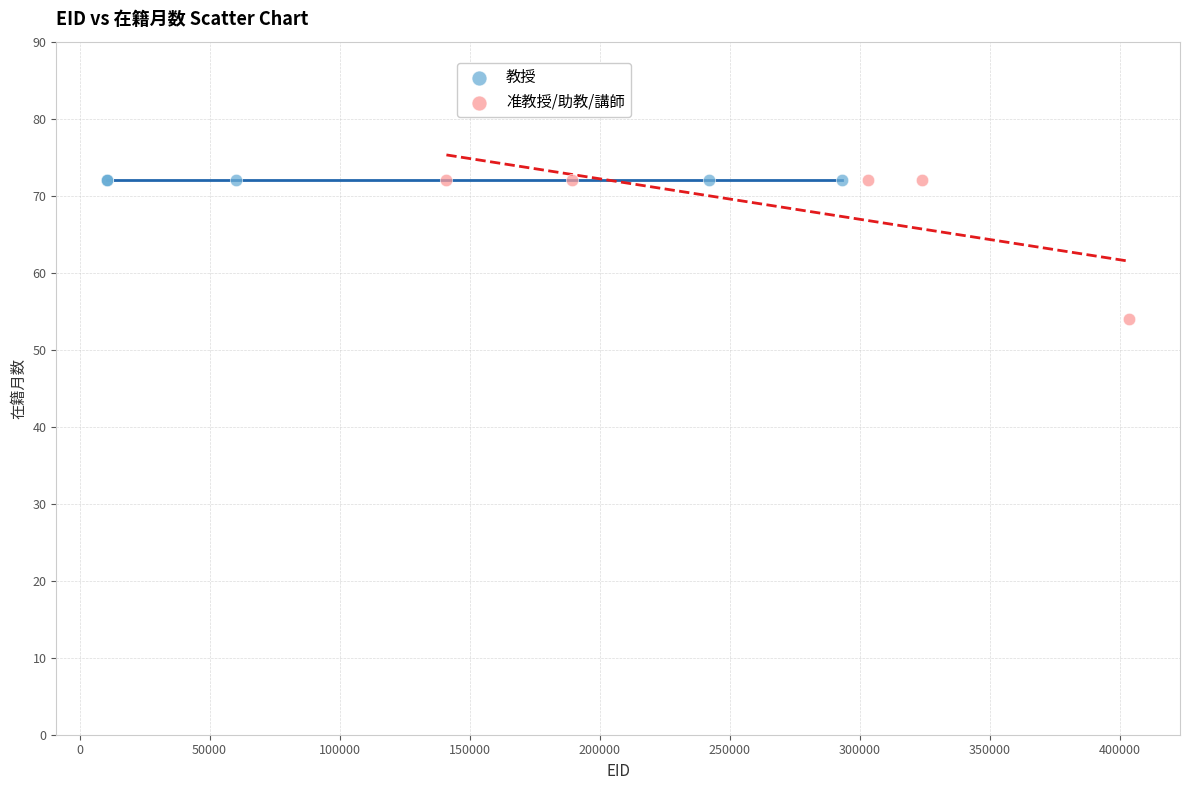

Which series reaches the minimum Y coordinate?

准教授/助教/講師